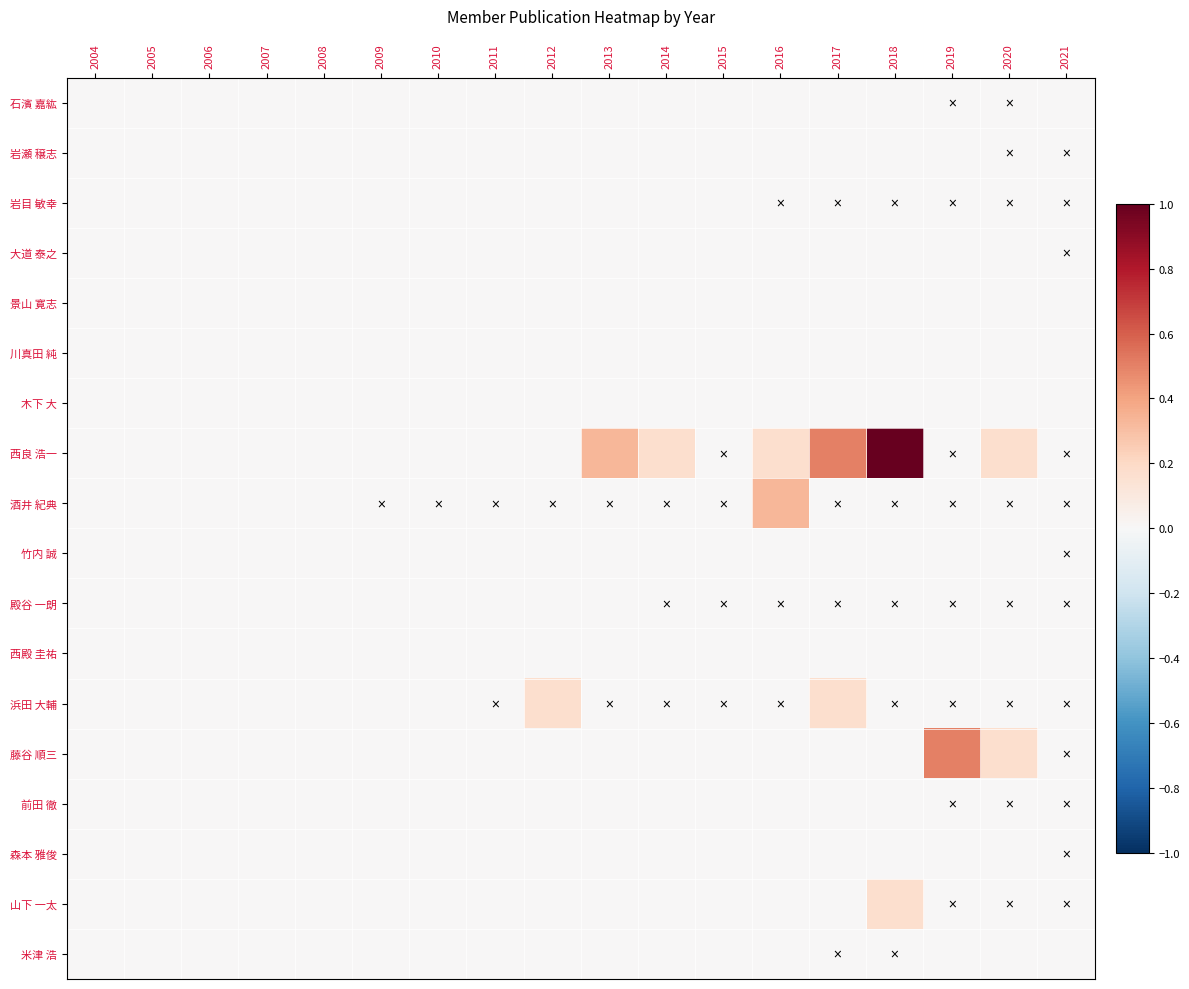

Between 2018 and 2019, which series saw the biggest shift?

西良 浩一